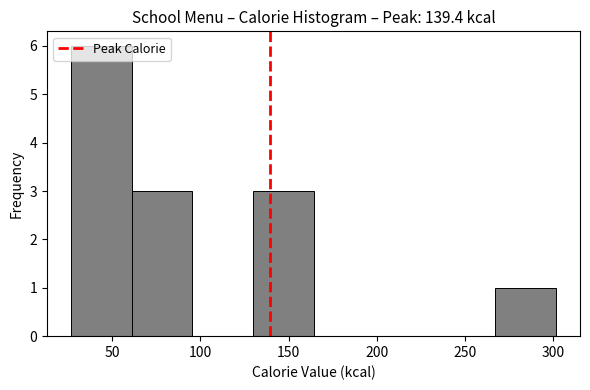

Reading left to right, list every bar in this chart as the range it spans on the x-axis followed by its height. Neither the bar edges nor the heights are printed on the chart, so give them approximately, as read against the axes.

25 to 60: 6
60 to 95: 3
95 to 130: 0
130 to 165: 3
165 to 200: 0
200 to 235: 0
235 to 265: 0
265 to 300: 1